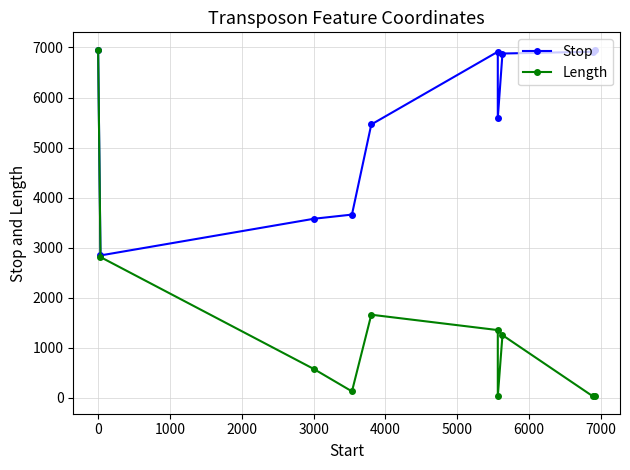

Which series has the largest range (max minus min)?

Length